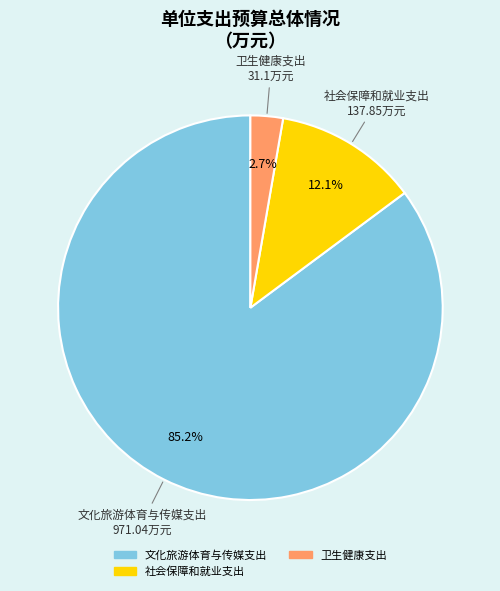

What percentage is the 卫生健康支出 slice, to the nearest percent?

3%